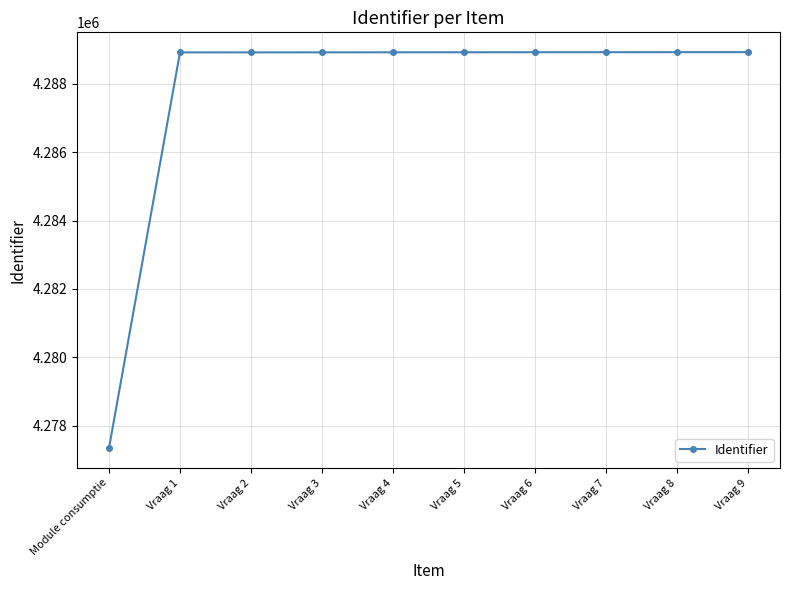

Read the value at Module consumptie, to the nearest 10.

4277350